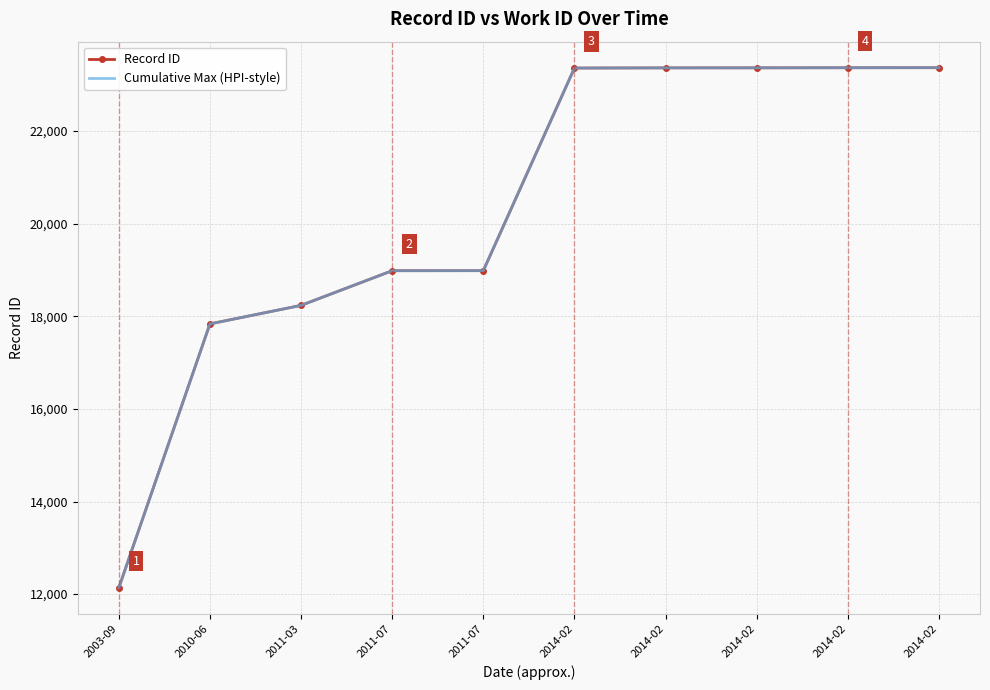

True or false: Record ID and Cumulative Max (HPI-style) cross at least once.

False